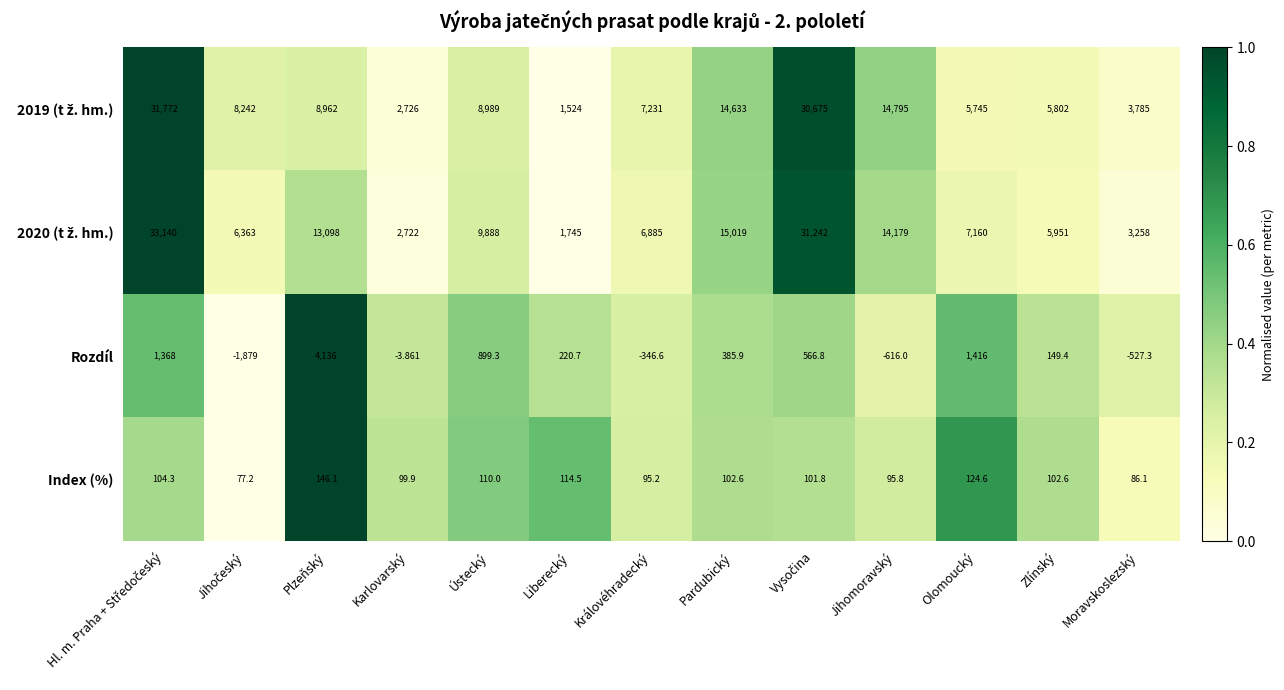

Where is Rozdíl nearest to the value 1128?

Ústecký